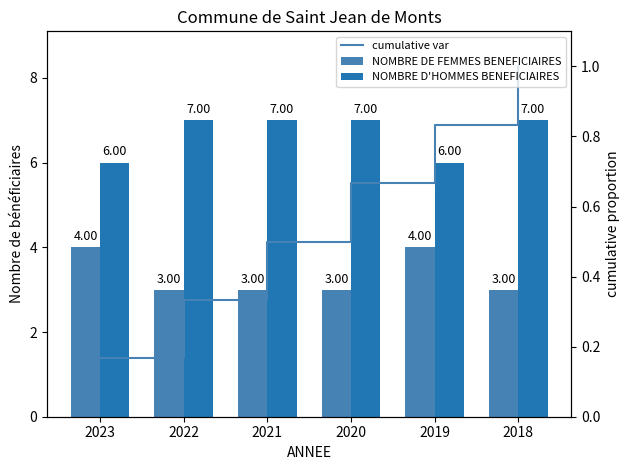

What are all the series names shown in the legend?

NOMBRE DE FEMMES BENEFICIAIRES, NOMBRE D'HOMMES BENEFICIAIRES, cumulative var